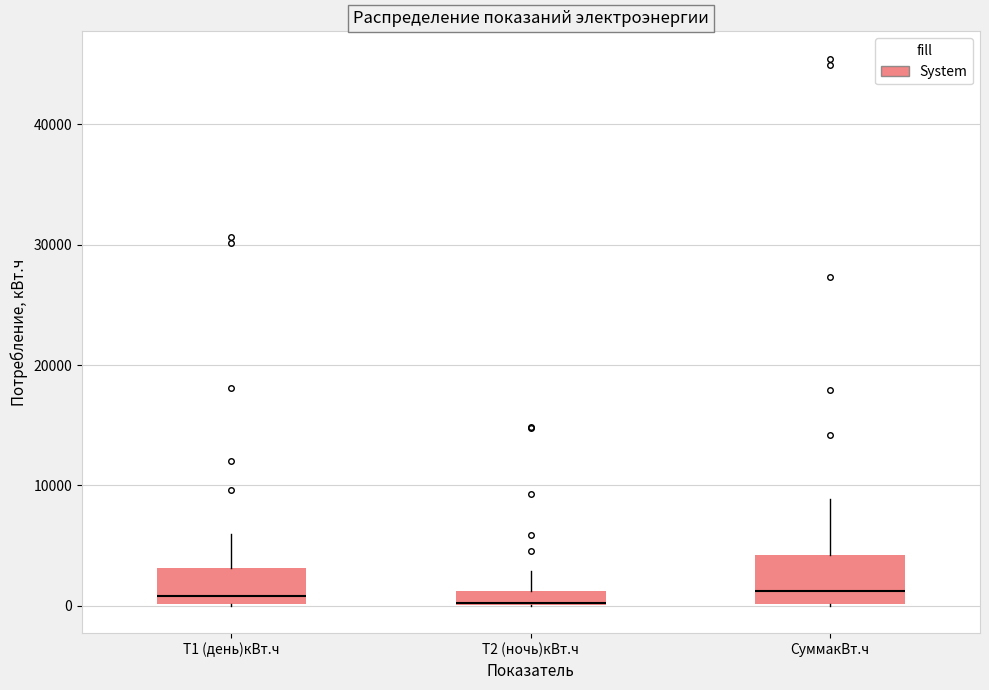

Comparing the boxes themselves (not the whiskers), which one is the tallest?

СуммакВт.ч